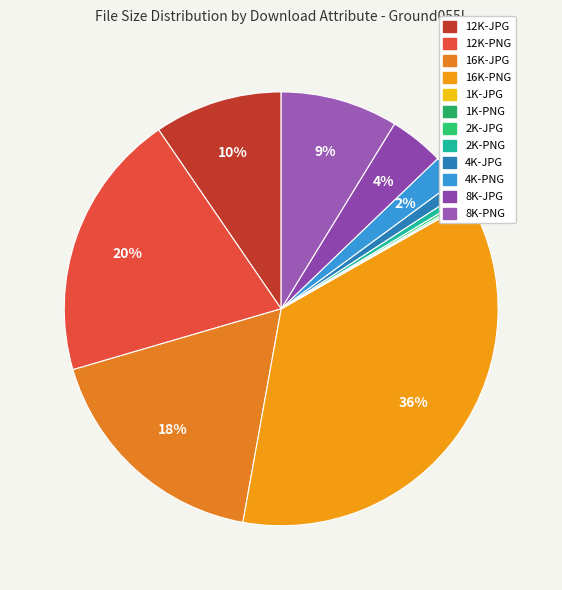

The 8K-JPG slice represents 1% of the pie. True or false?

False